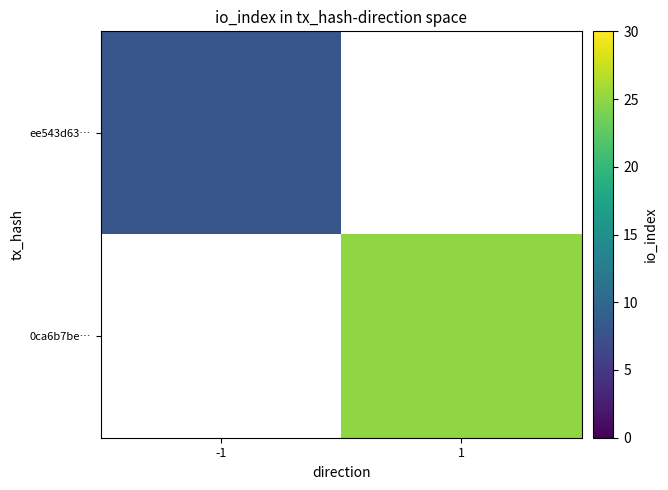

Which series changed the most between -1 and 1?

0ca6b7be…